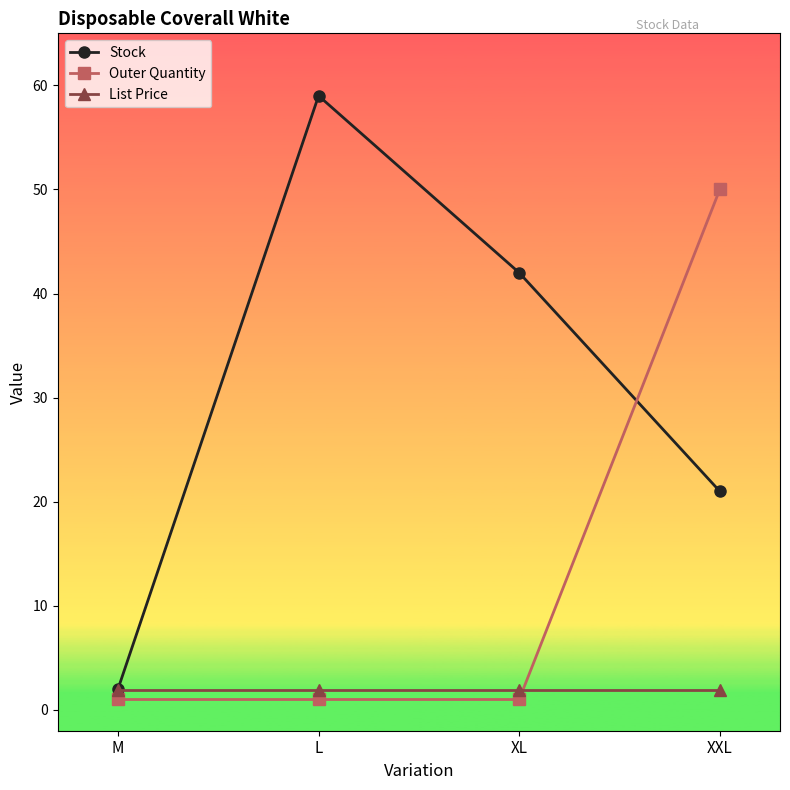

Is this an area chart (filled region under the line)?

No